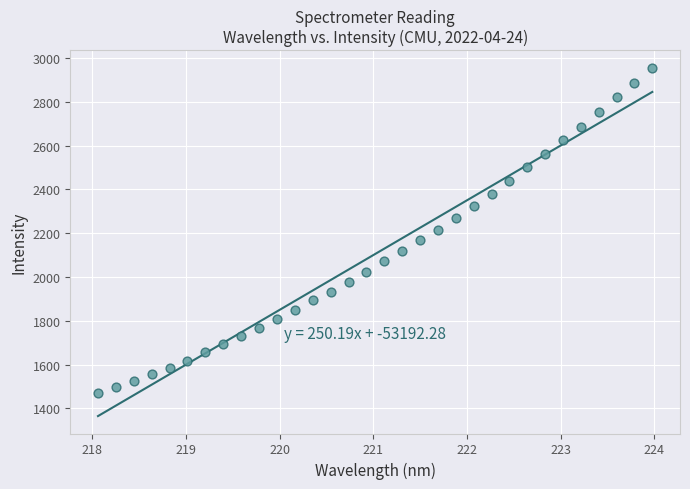

What is the range of Y values (max minus min)?

1488.9